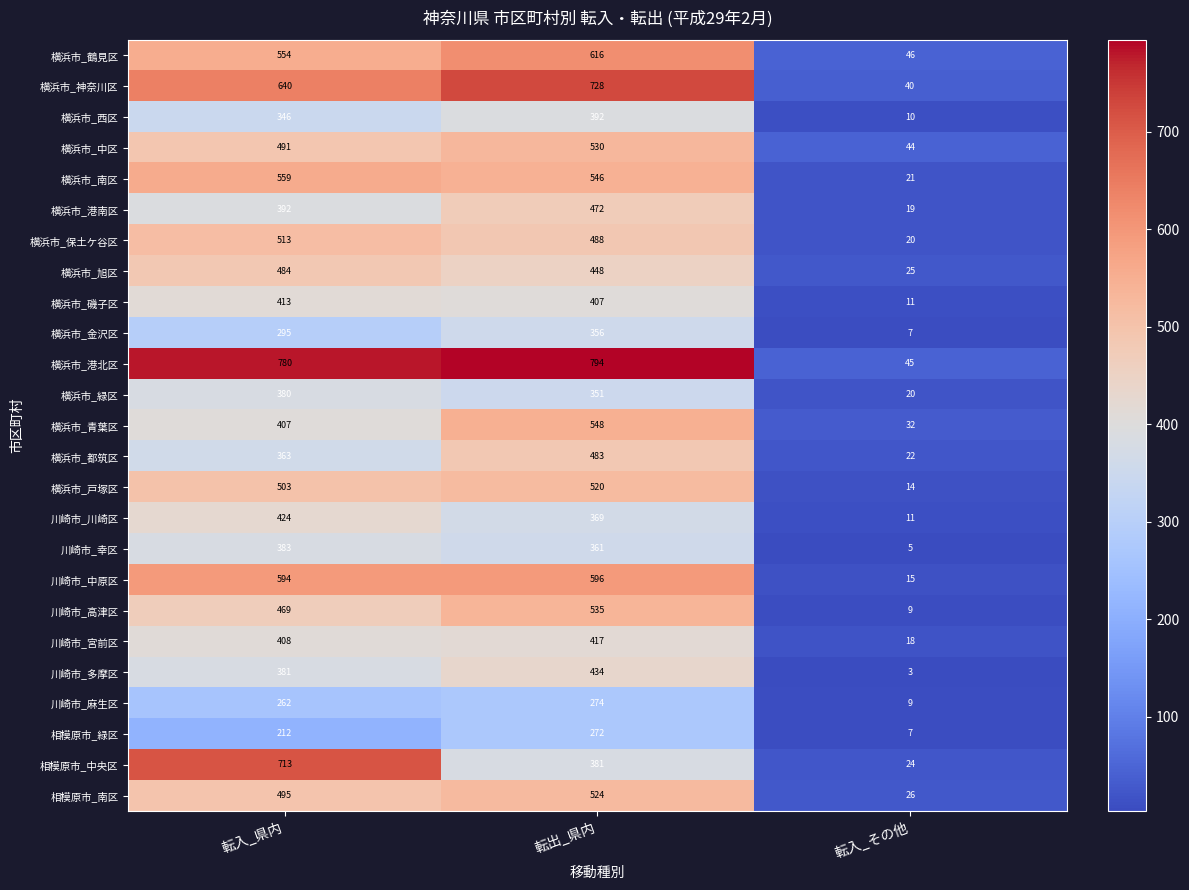

True or false: 横浜市_金沢区 has a value of 7 at 転入_その他.

True